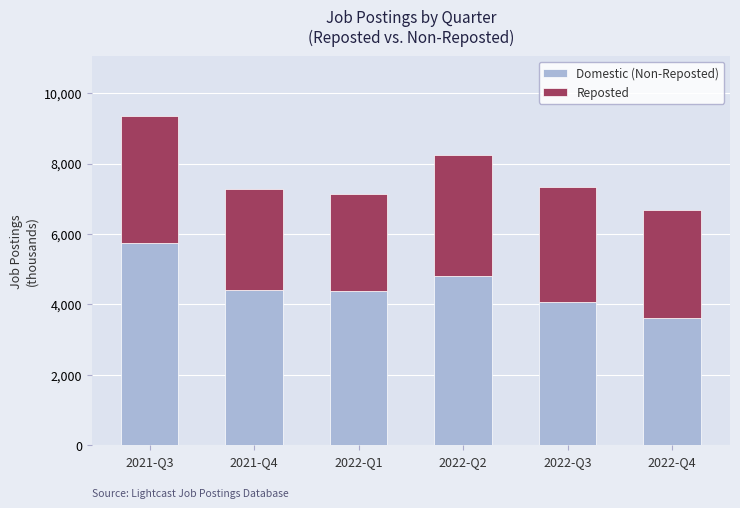

At which category is the sum across all series the highest?

2021-Q3